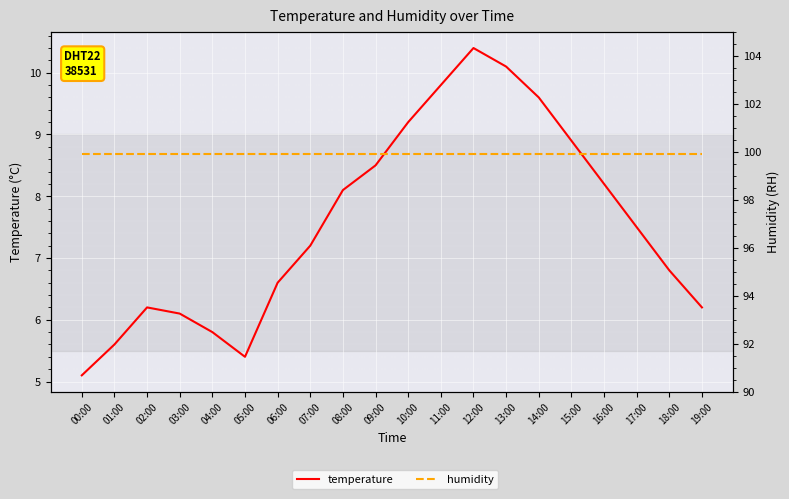

True or false: humidity and temperature cross at least once.

False